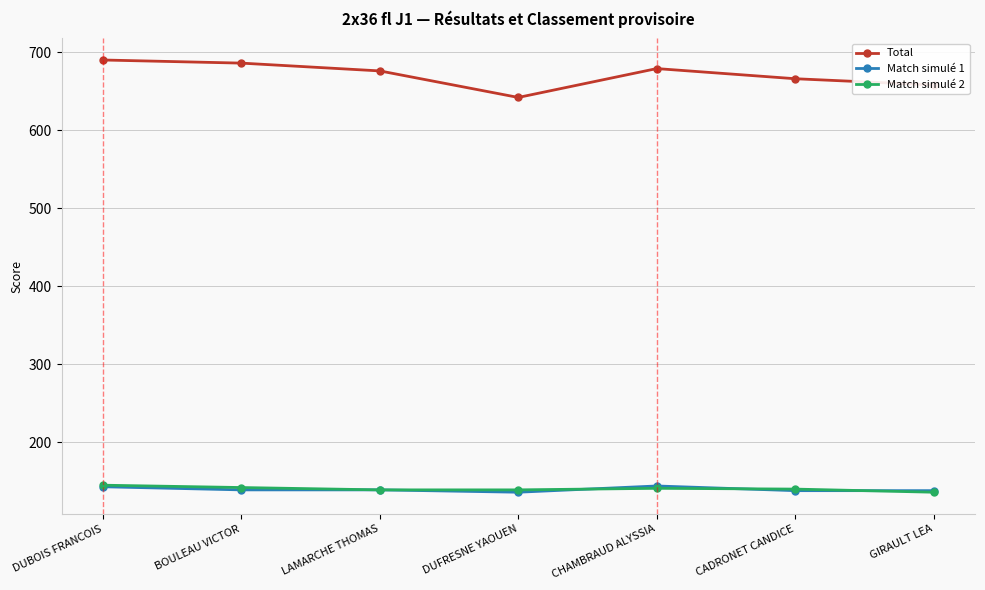

What position from the left is DUBOIS FRANCOIS?

1